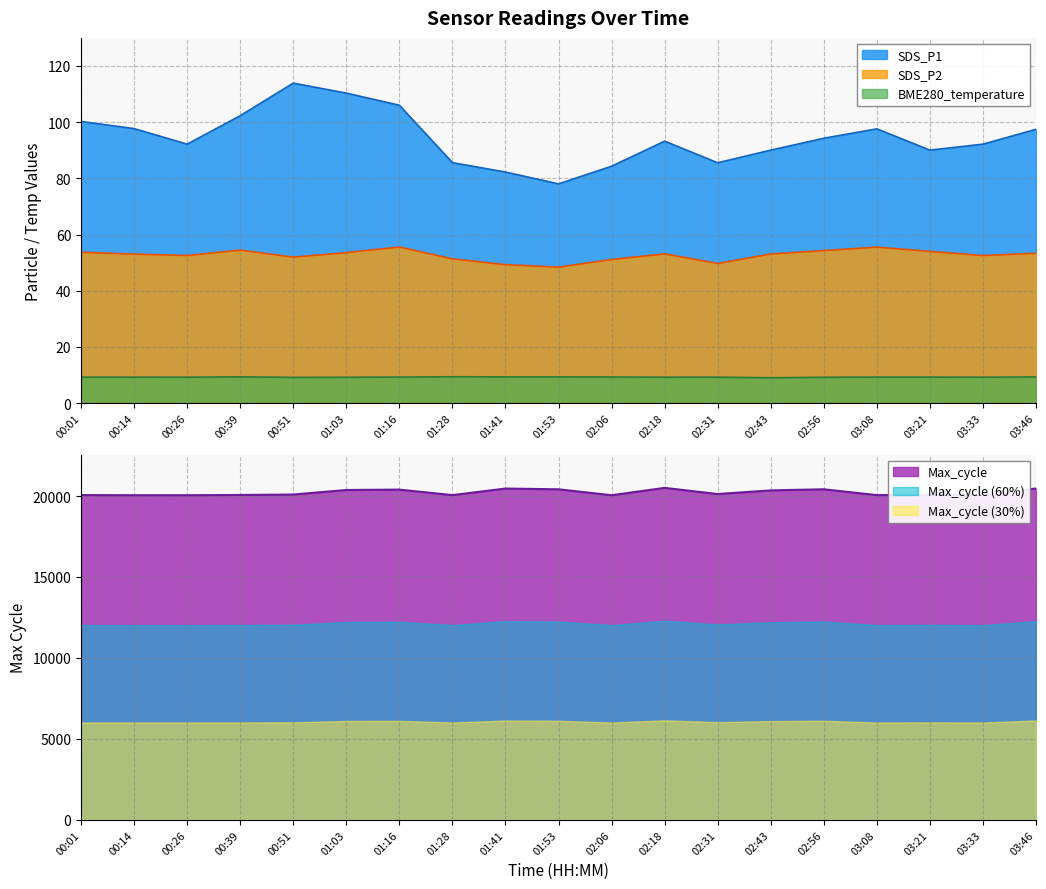

Rank the categories by BME280_temperature value from lowest to highest.

02:43, 00:51, 01:03, 02:56, 00:26, 02:18, 03:33, 00:14, 00:01, 02:31, 03:08, 03:21, 01:16, 02:06, 03:46, 01:41, 01:53, 00:39, 01:28